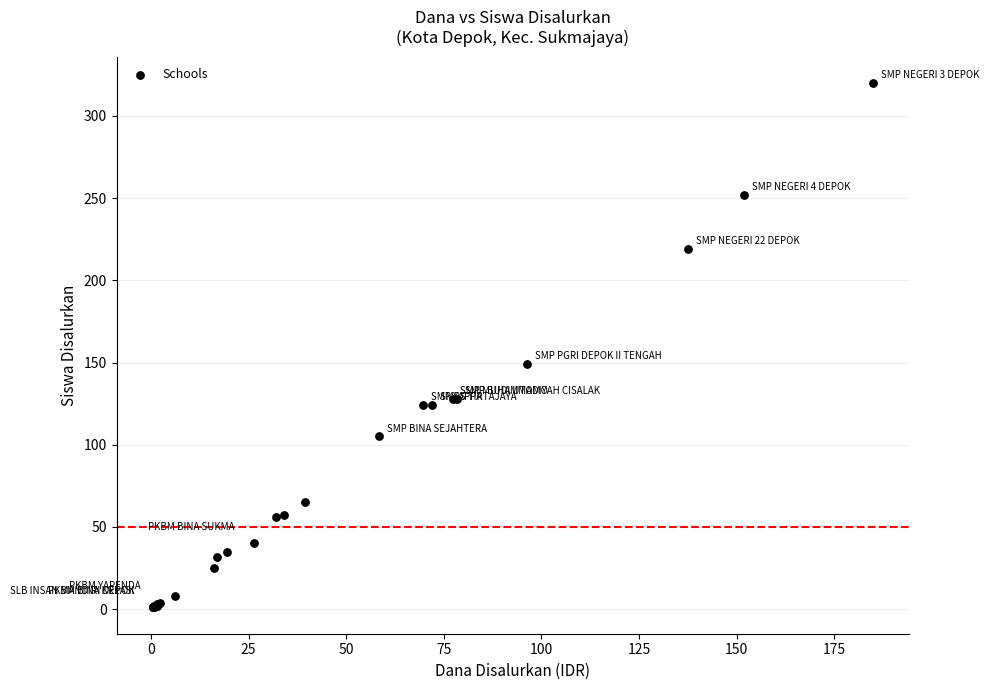

What Y value in the scatter plot is closest to 160?

149